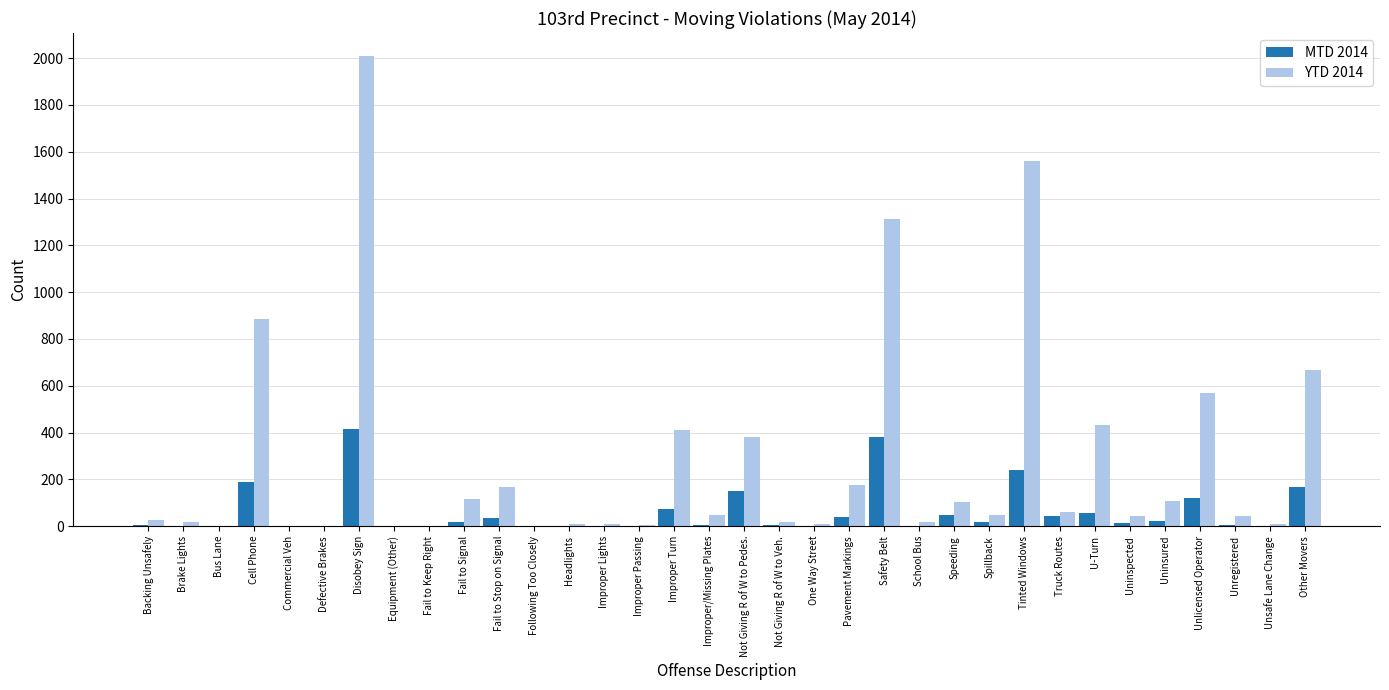

What is the greatest value displayed?

2007